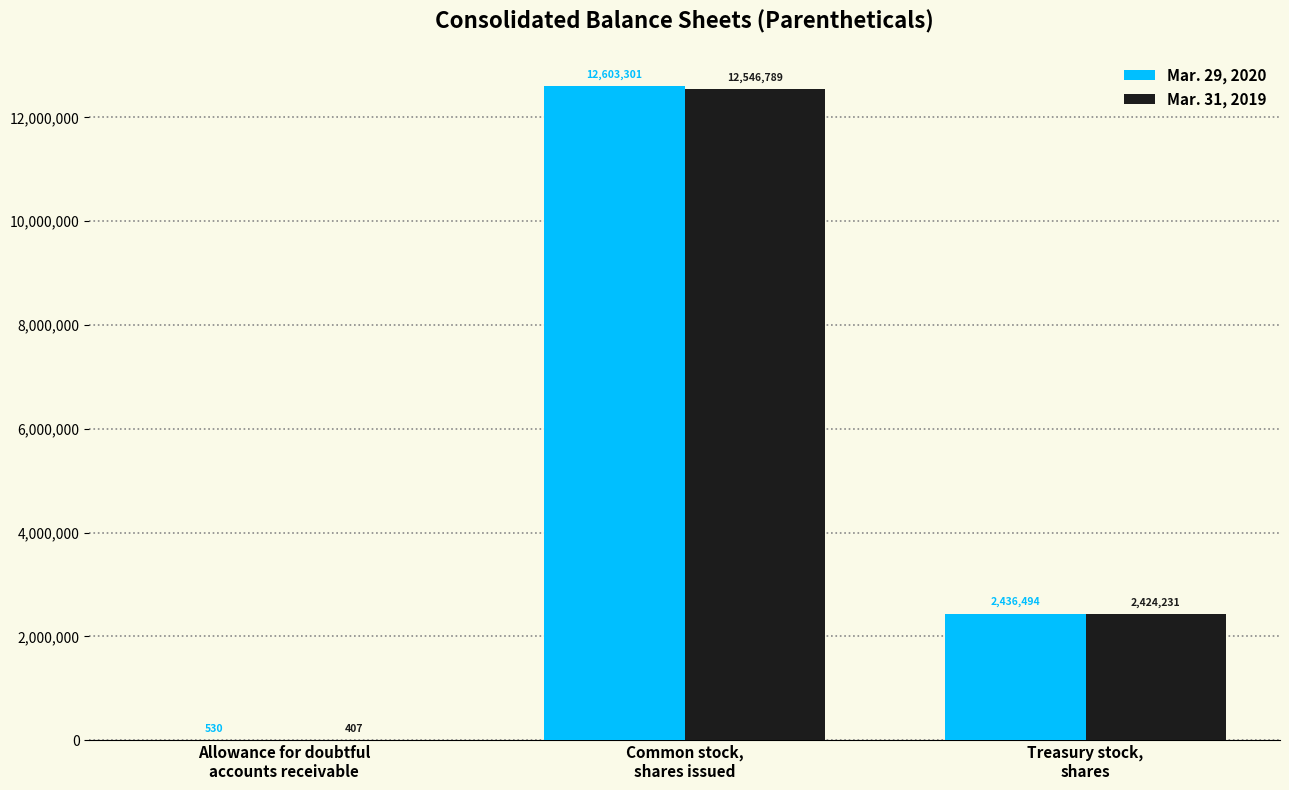

How many distinct data groups are displayed?

2